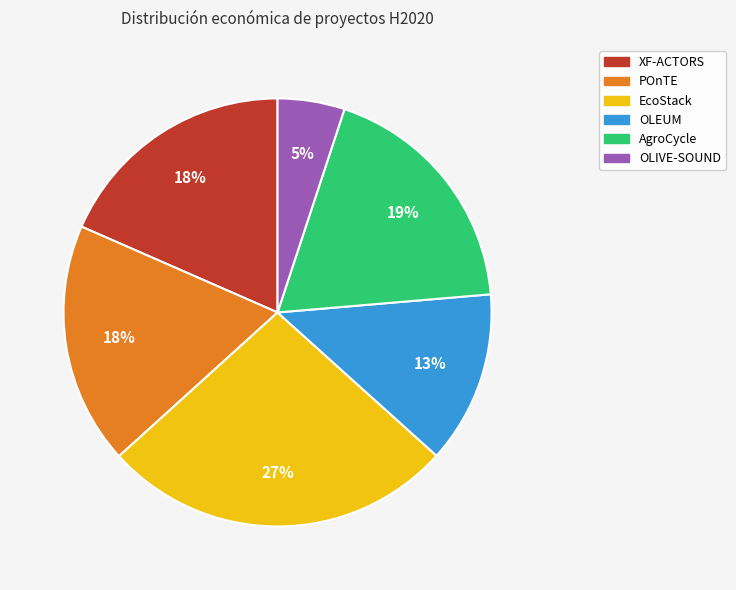

Combined, do OLIVE-SOUND and OLEUM account for over 50%?

No